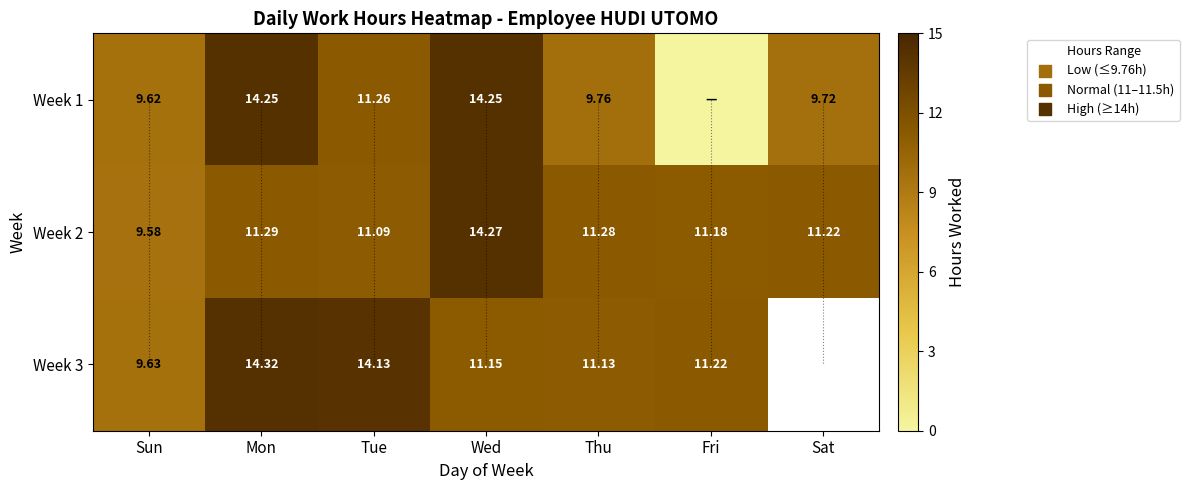

Is the value of Week 3 at Wed greater than the value of Week 1 at Wed?

No